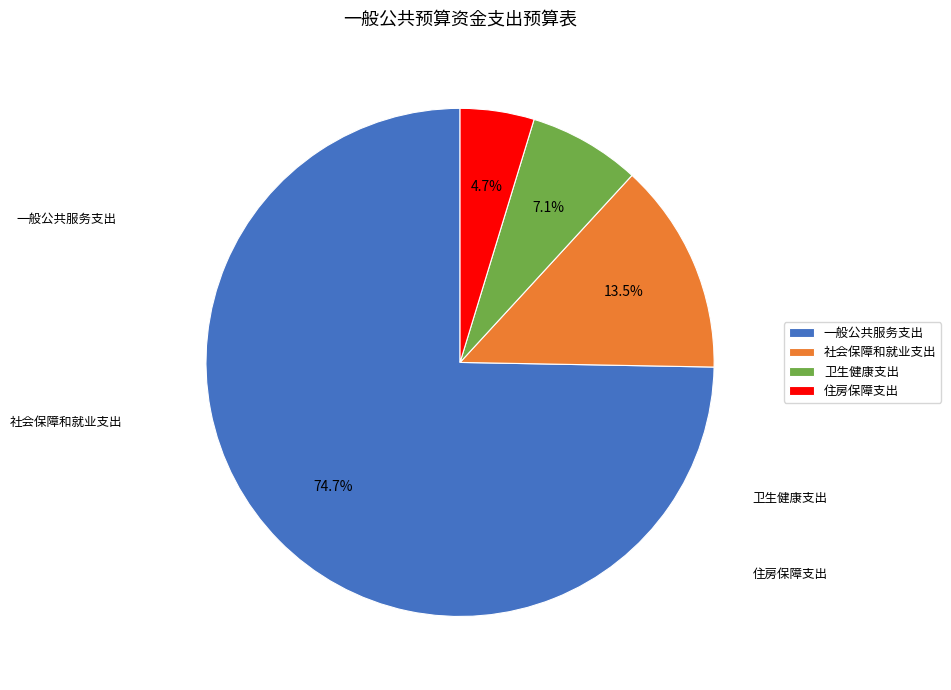

The 一般公共服务支出 slice represents 61% of the pie. True or false?

False